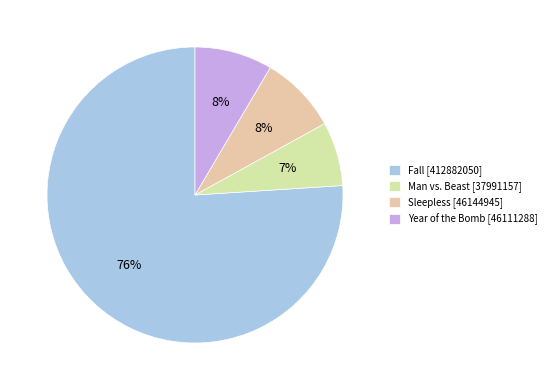

Is it true that Year of the Bomb is 17% of the pie?

False